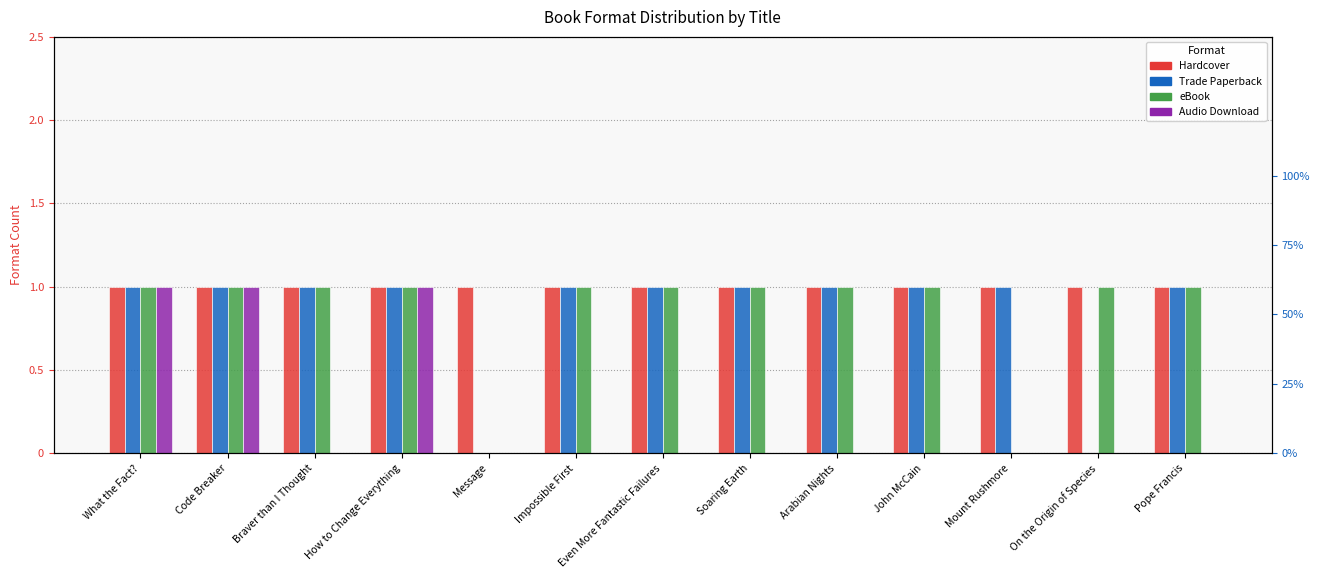

List the series in order of their peak value, lowest first.

Hardcover, Trade Paperback, eBook, Audio Download